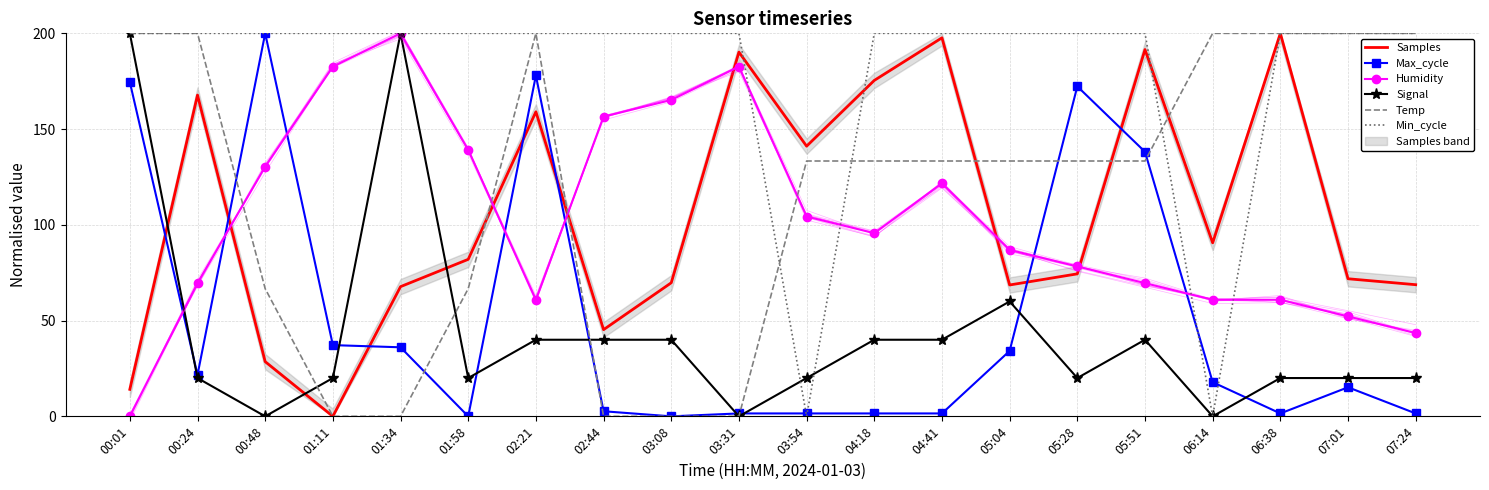

After their last crossing, which series has the higher values: Humidity or Temp?

Temp